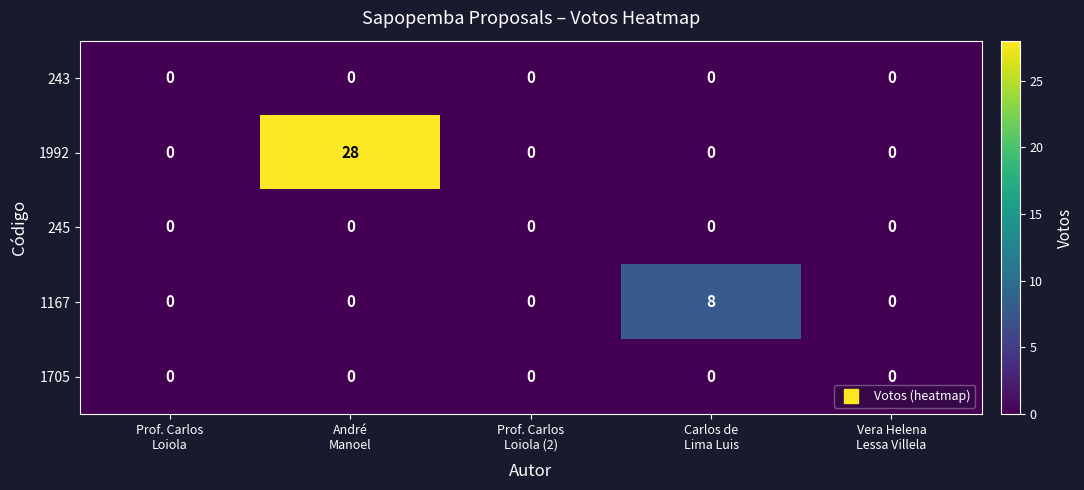

Reading left to right, list all the values displayed in this chart.

243: 0	0	0	0	0
1992: 0	28	0	0	0
245: 0	0	0	0	0
1167: 0	0	0	8	0
1705: 0	0	0	0	0